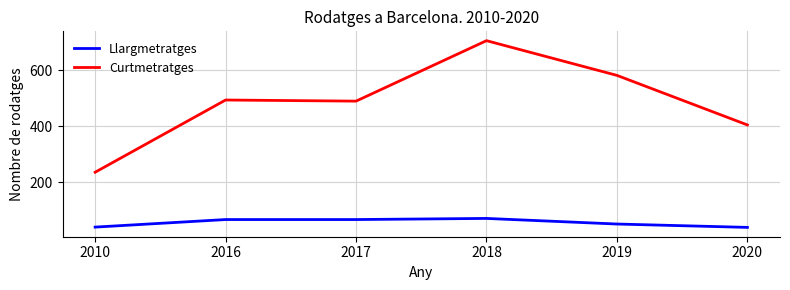

The Llargmetratges series shows 39 at 2010. True or false?

True